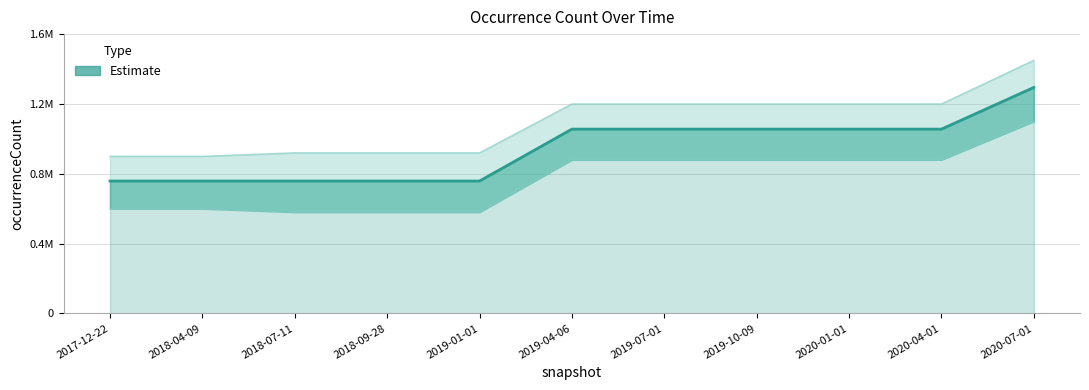

Rank the categories by value from lowest to highest.

2017-12-22, 2018-04-09, 2018-07-11, 2018-09-28, 2019-01-01, 2019-04-06, 2019-07-01, 2019-10-09, 2020-01-01, 2020-04-01, 2020-07-01